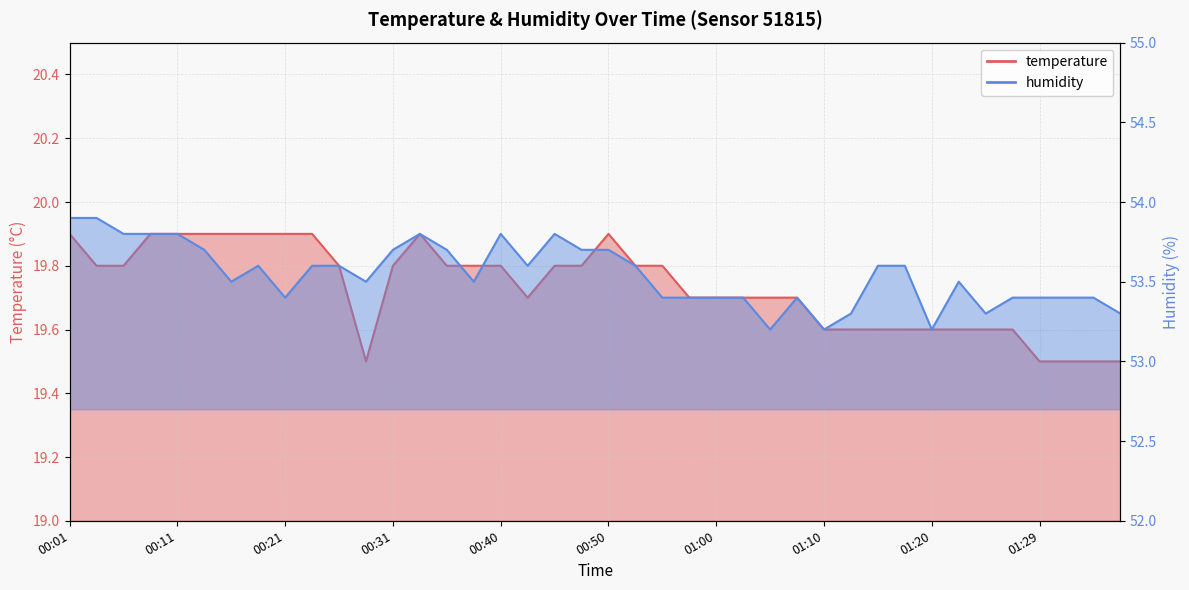

What is the maximum value for temperature?

19.9